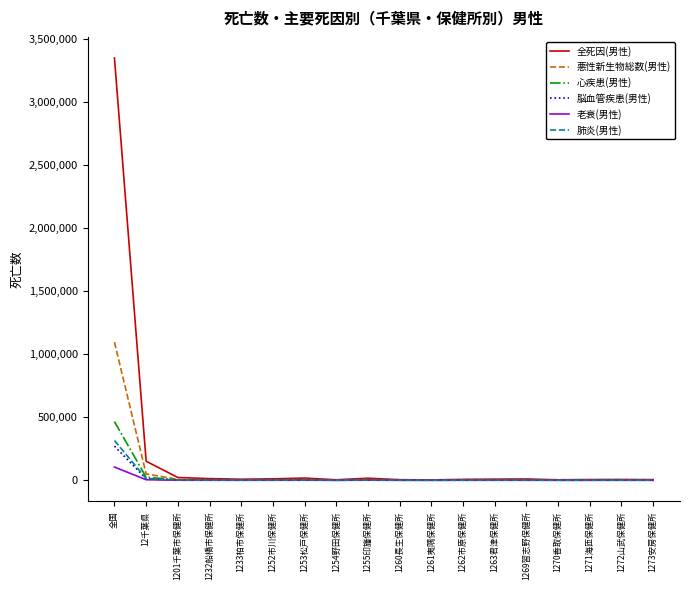

Which series has the widest spread of values?

全死因(男性)